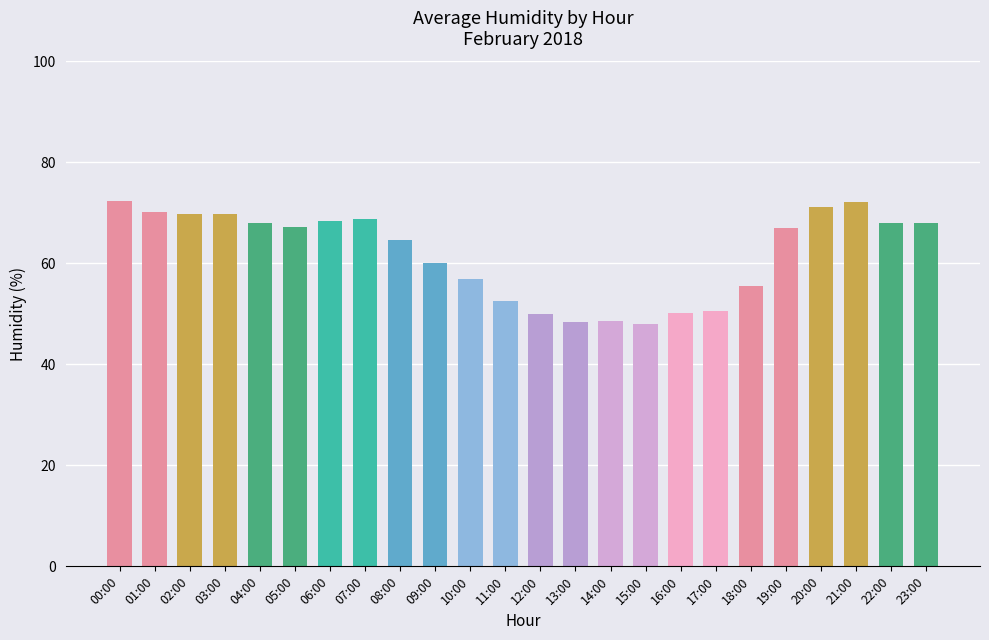

Between 08:00 and 12:00, which is larger?

08:00